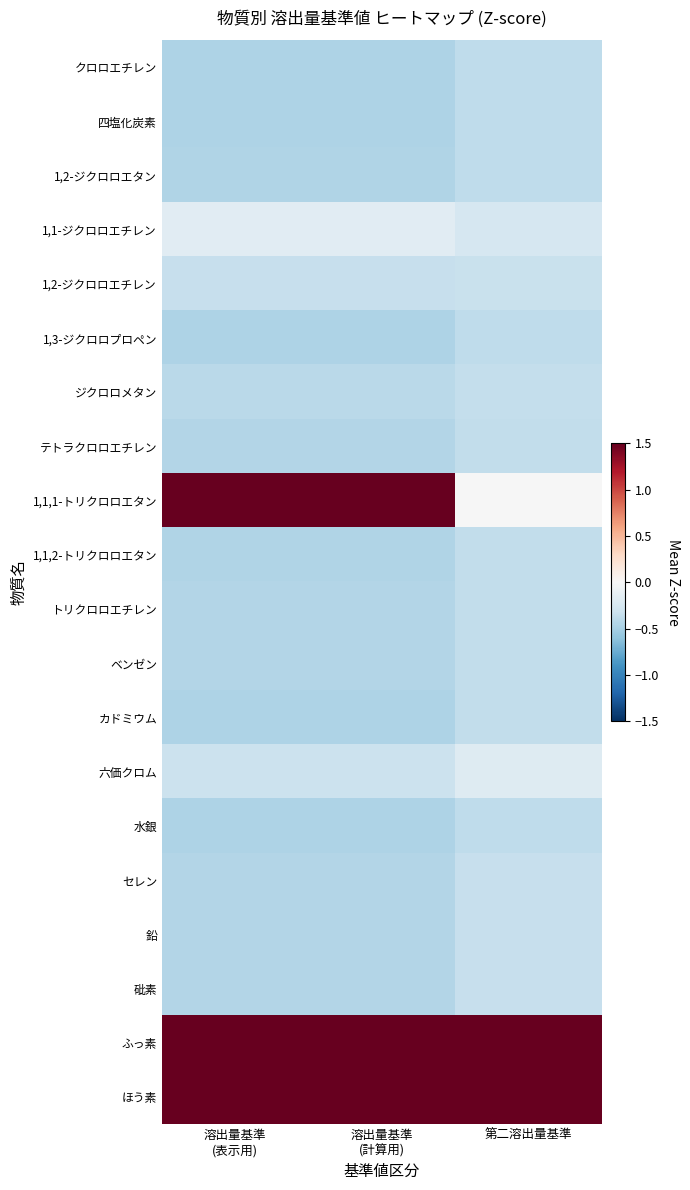

Between 溶出量基準
(計算用) and 溶出量基準
(表示用), which is larger?

溶出量基準
(計算用)